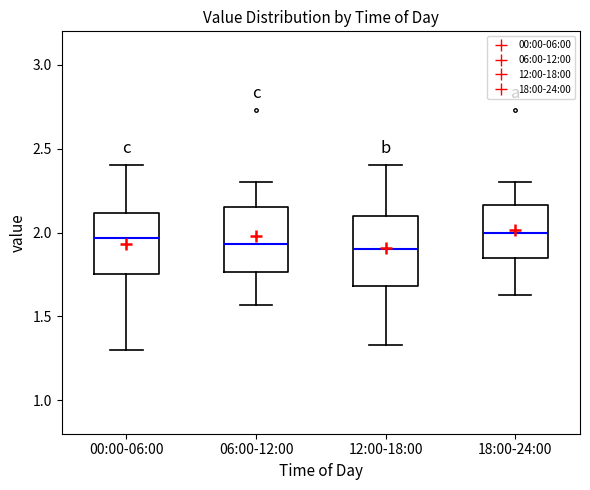

Reading left to right, transcribe this box plot: for each box, give where its median line is, the range the box spans, and where its two whiskers end, as read against the y-axis. The values are not printed on the chart, so give them approximately, as read against the axis.

00:00-06:00: median 1.95, box 1.75 to 2.10, whiskers 1.30 to 2.40
06:00-12:00: median 1.95, box 1.75 to 2.15, whiskers 1.55 to 2.30
12:00-18:00: median 1.90, box 1.70 to 2.10, whiskers 1.35 to 2.40
18:00-24:00: median 2.00, box 1.85 to 2.15, whiskers 1.65 to 2.30